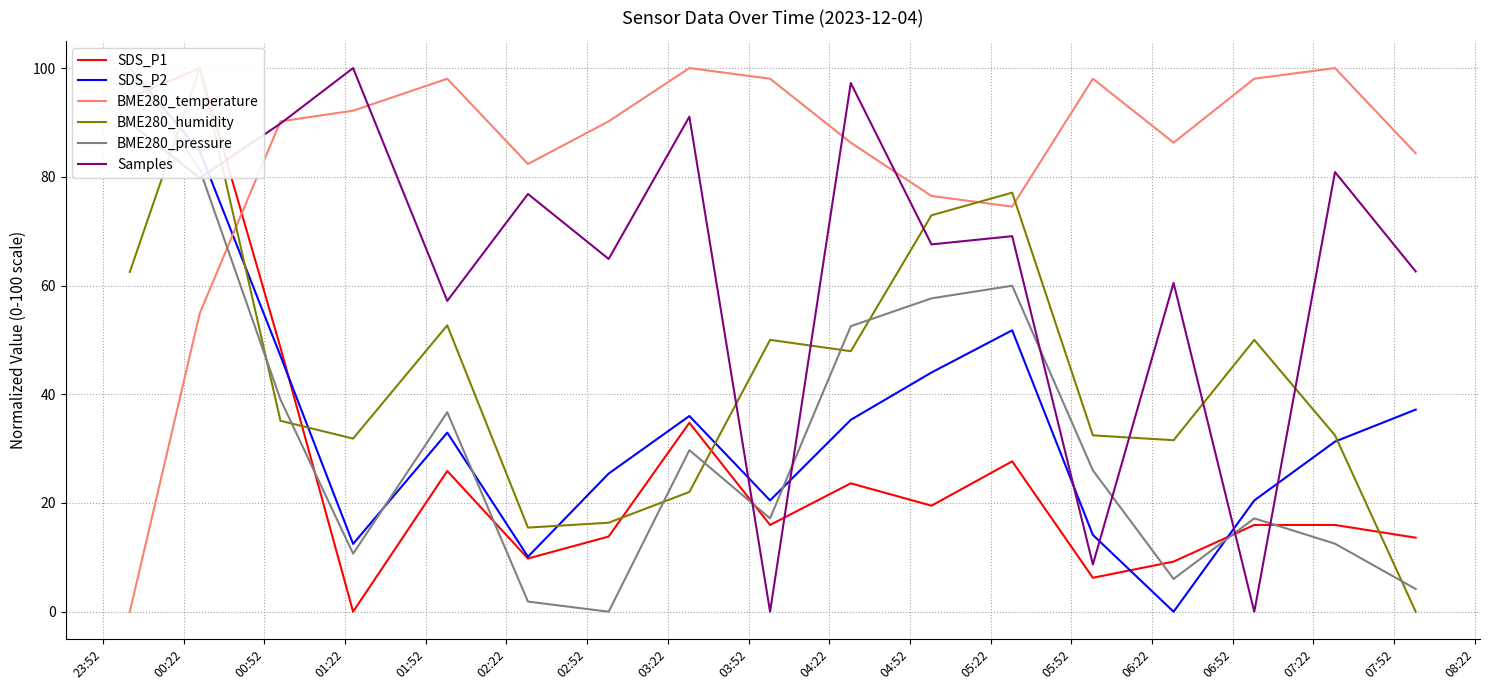

What is the spread (max minus min) of values at 06:22?

86.3